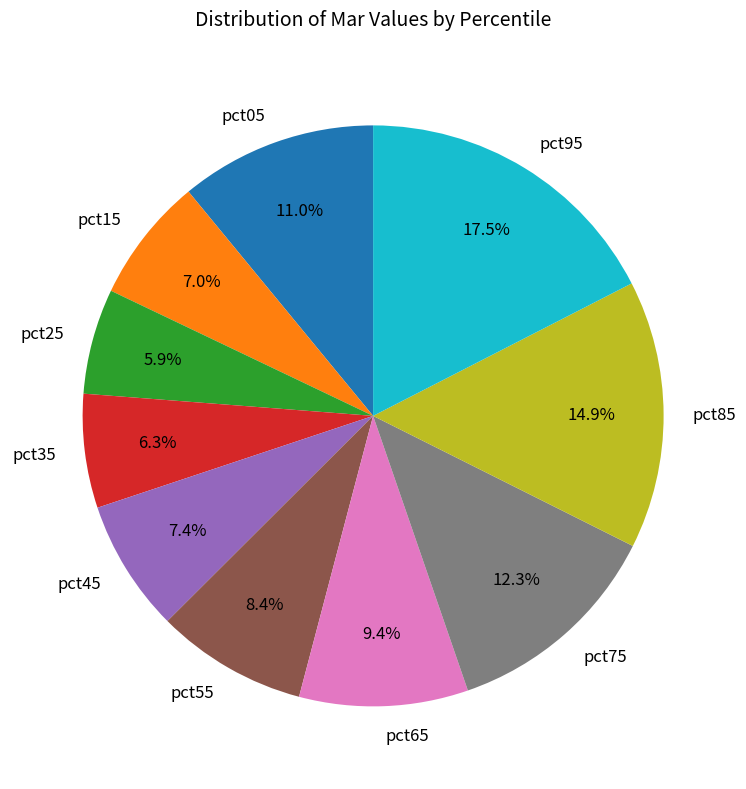

To the nearest percent, what portion does pct05 represent?

11%